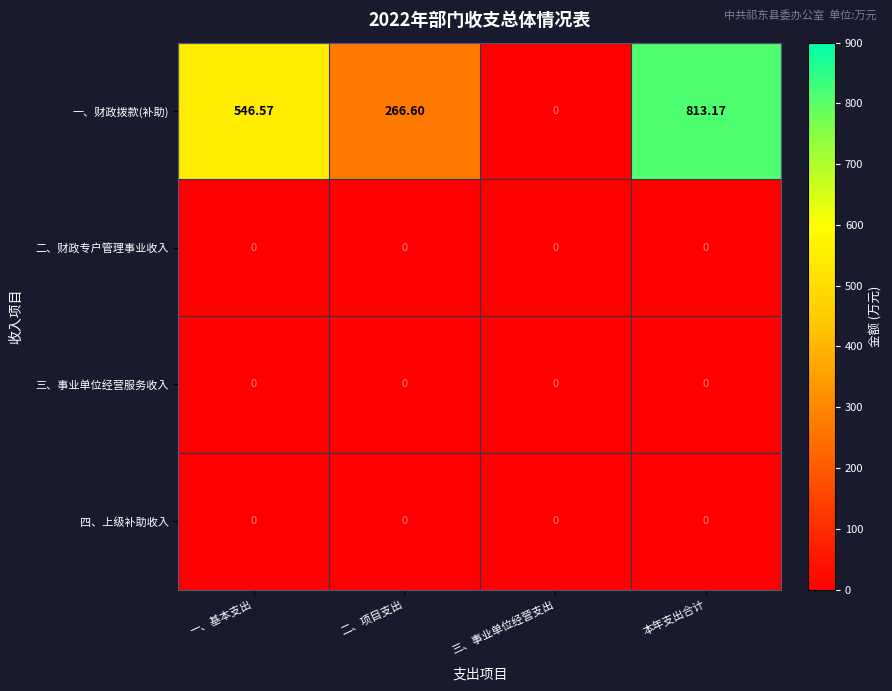

How many series are shown in this chart?

4